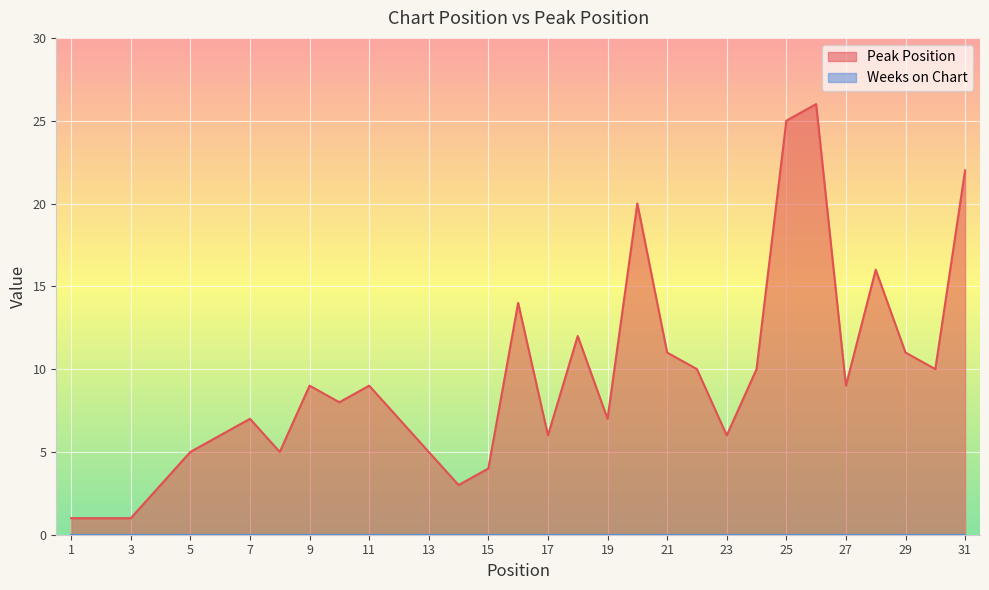

Rank the categories by value from highest to lowest.

26, 25, 31, 20, 28, 16, 18, 21, 29, 22, 24, 30, 9, 11, 27, 10, 7, 12, 19, 6, 17, 23, 5, 8, 13, 15, 4, 14, 1, 2, 3